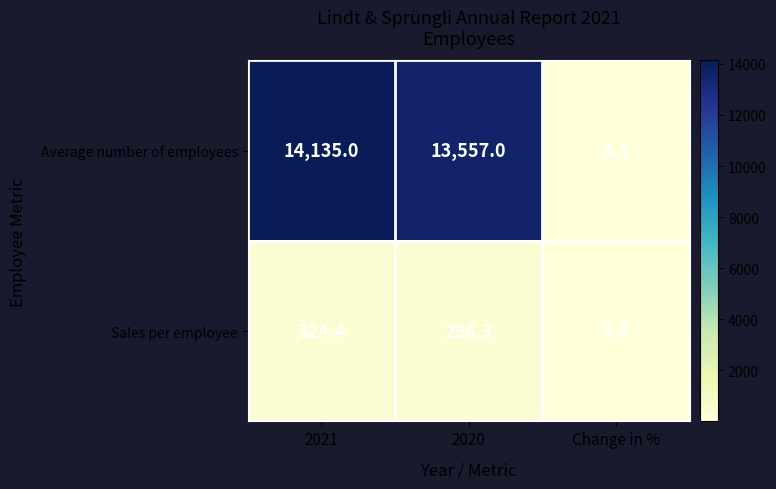

What is the spread (max minus min) of values at Change in %?

5.2